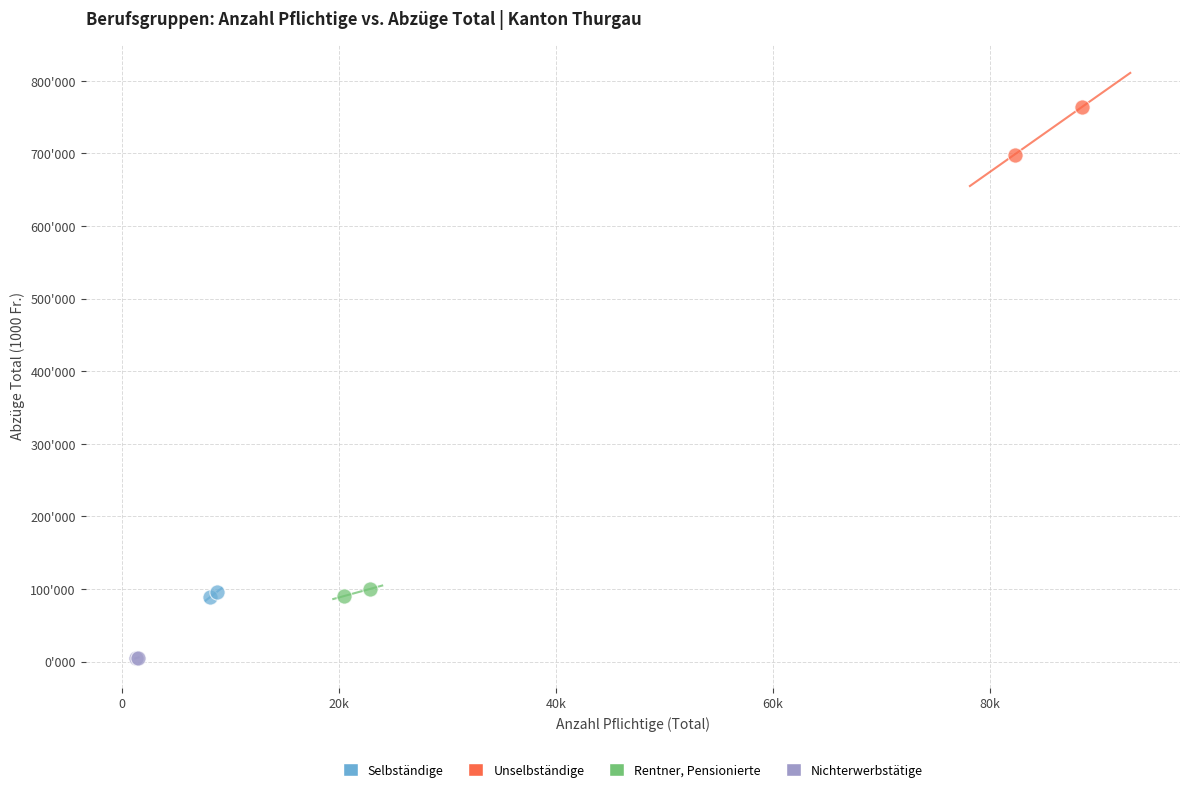

Which series reaches the minimum Y coordinate?

Nichterwerbstätige